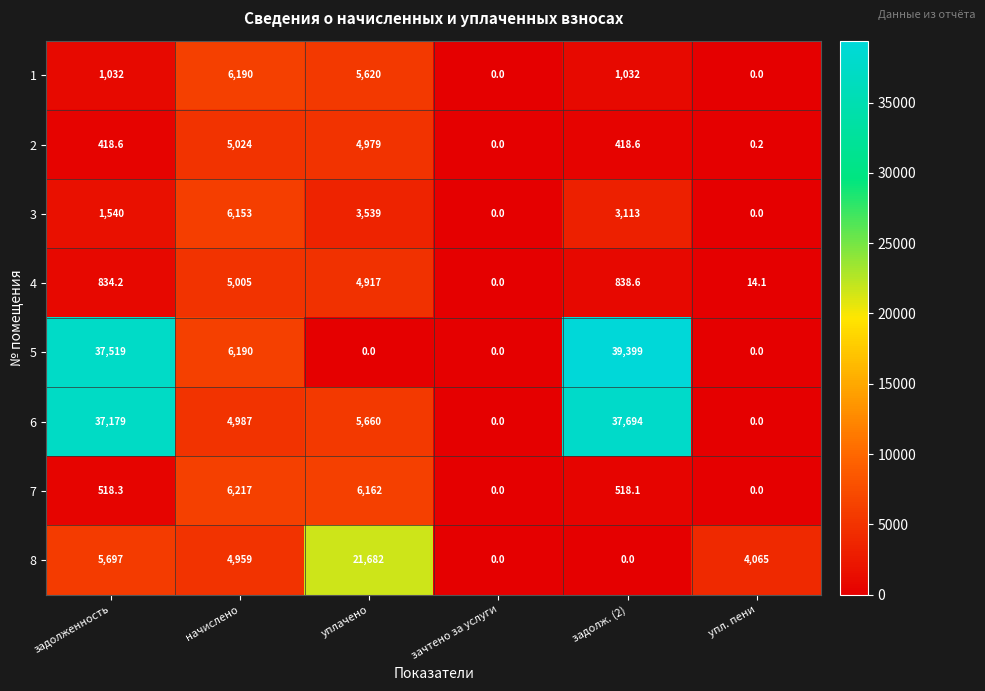

Is it true that 4 equals 0.0 at зачтено за услуги?

True